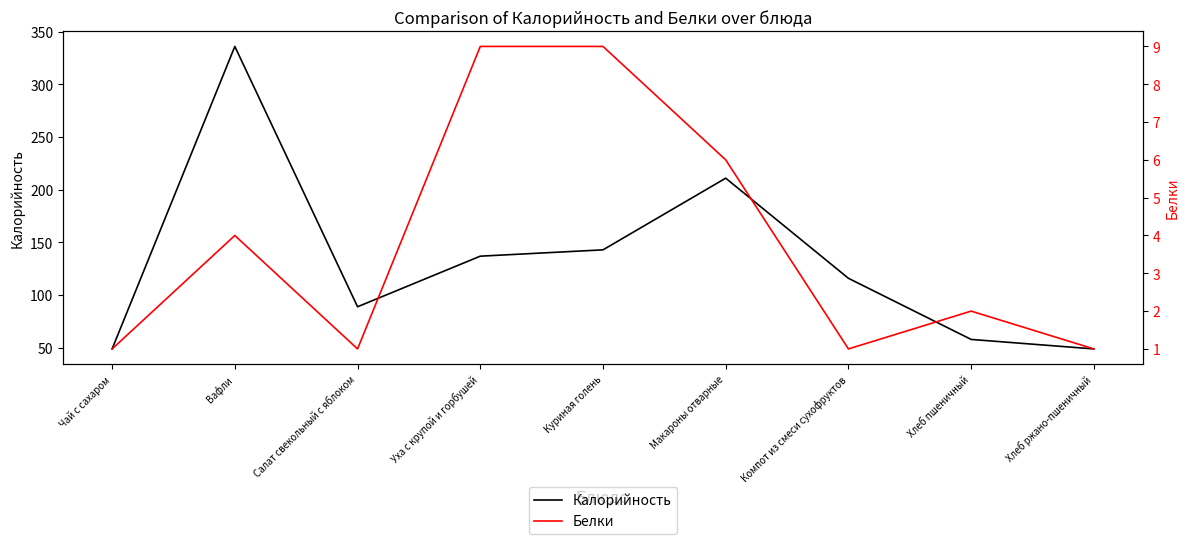

Between Хлеб ржано-пшеничный and Хлеб пшеничный, which is larger?

Хлеб пшеничный